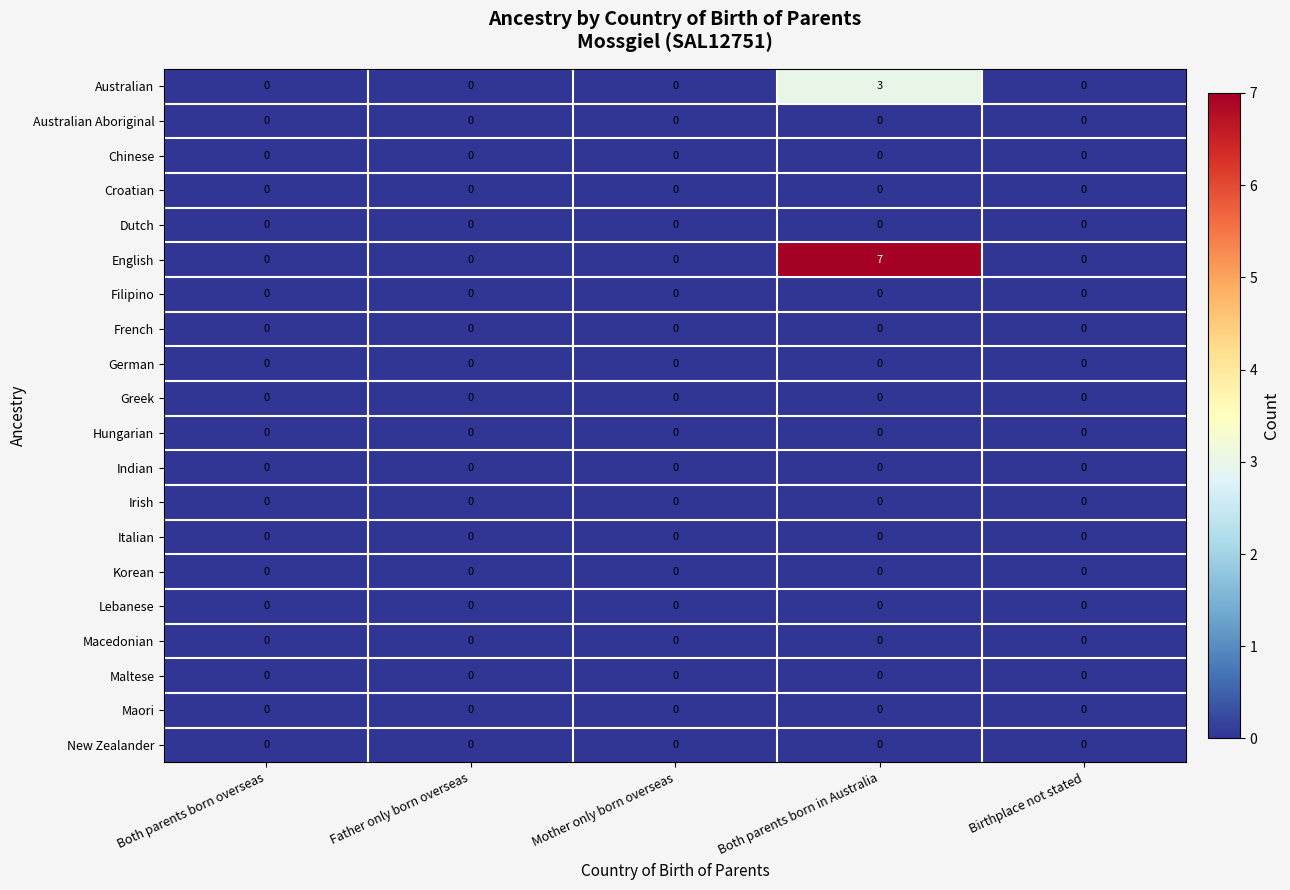

Which series has the widest spread of values?

English